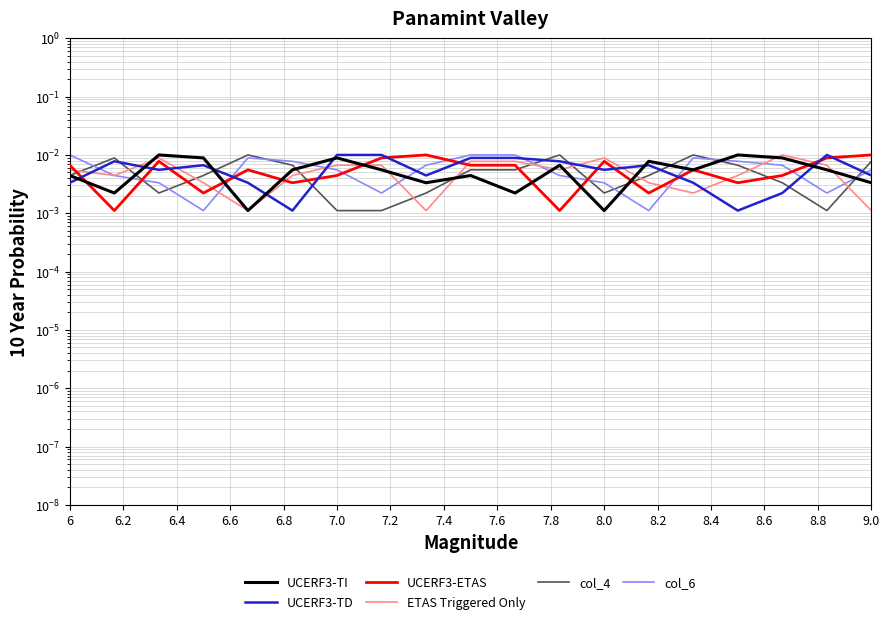

What are all the series names shown in the legend?

UCERF3-TI, UCERF3-TD, UCERF3-ETAS, ETAS Triggered Only, col_4, col_6